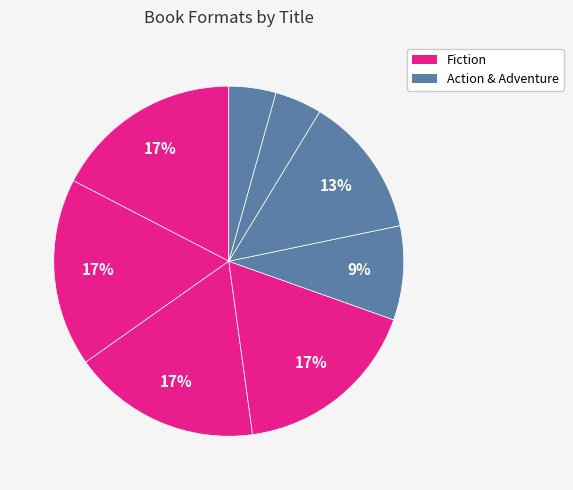

How many slices are in this pie chart?

8